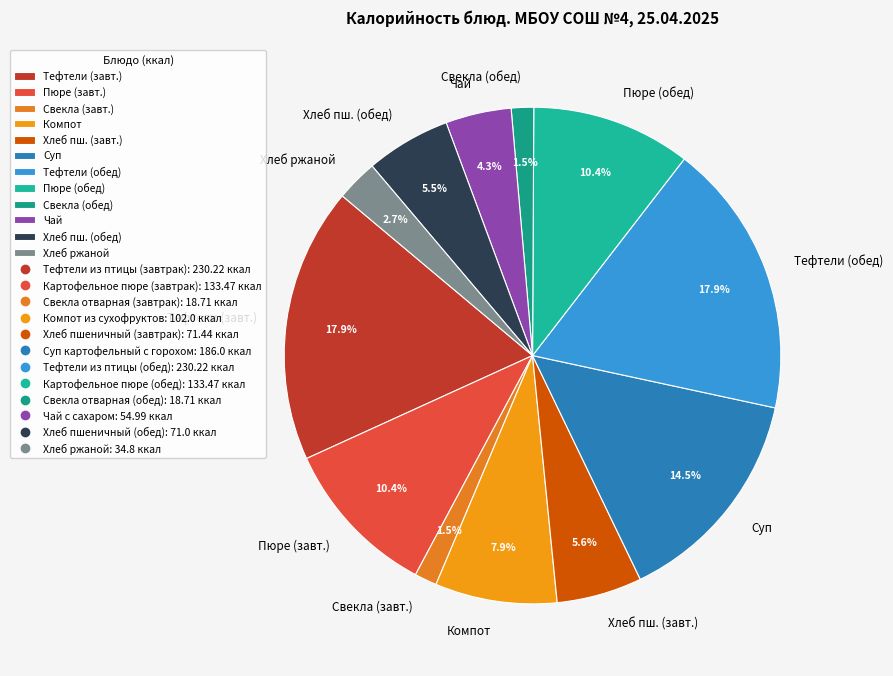

What is the ratio of the value at Пюре (обед) to the value at Тефтели (завт.)?

0.6